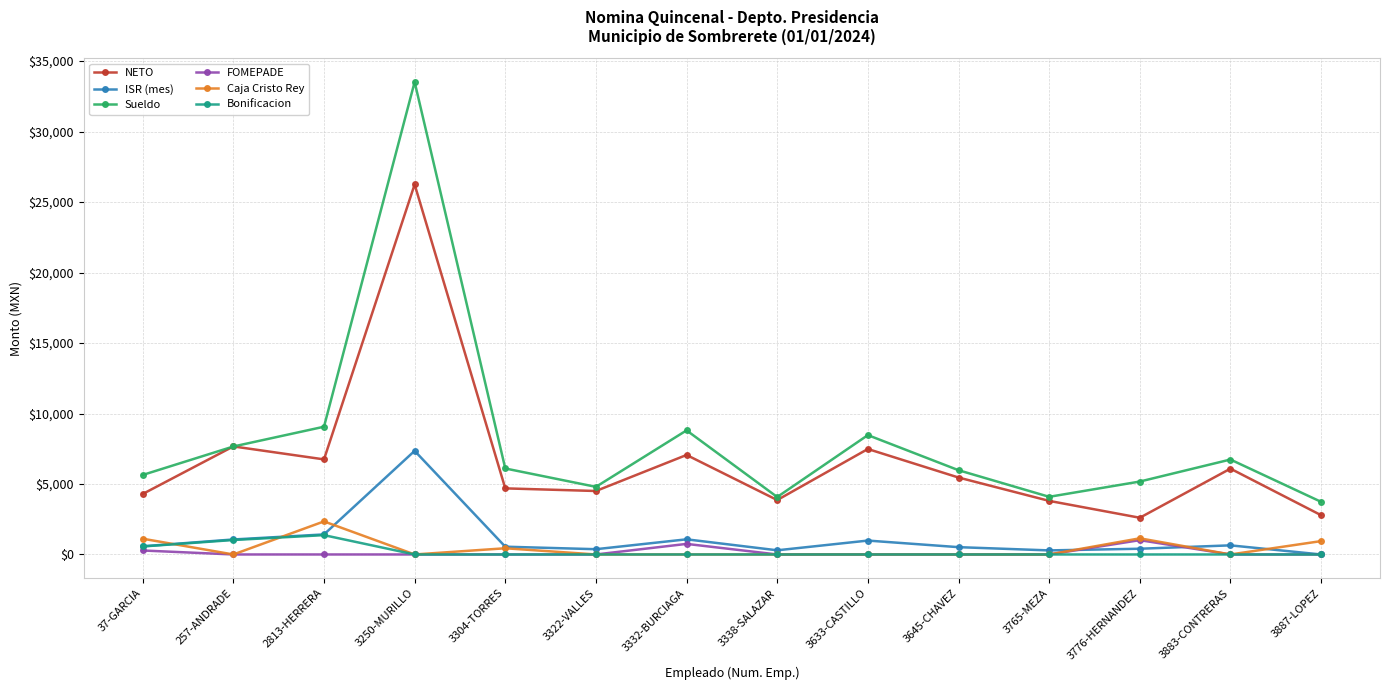

What is the maximum value for Bonificacion?

1370.9